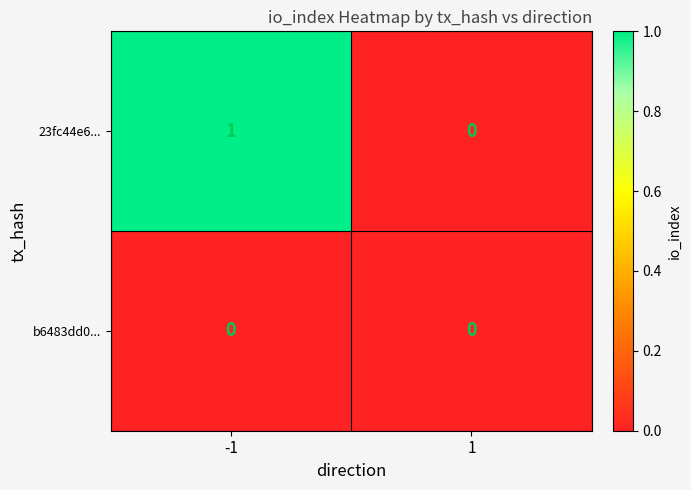

The b6483dd0... series shows 0 at 1. True or false?

True